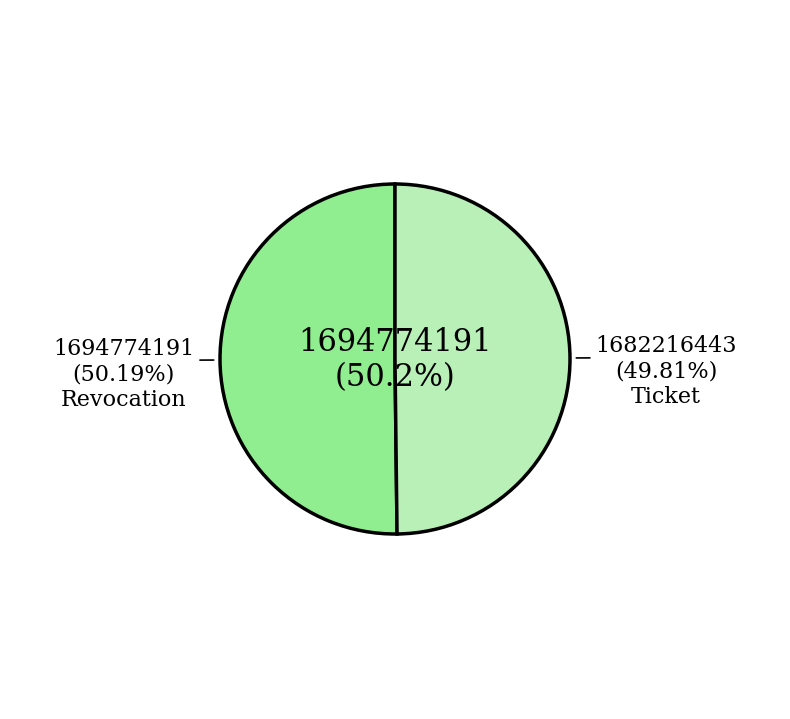

Which category accounts for the majority?

Revocation